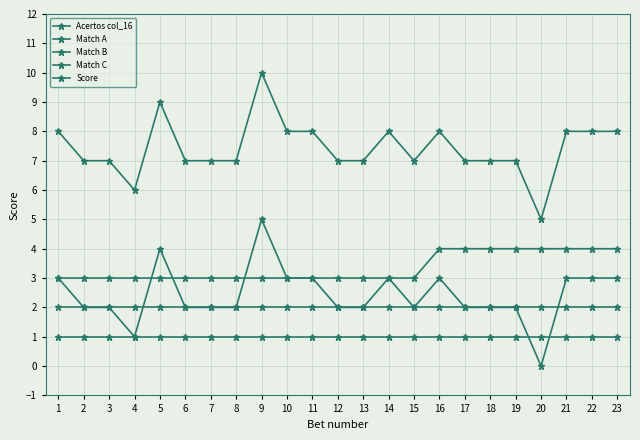

What is the sum of the Acertos col_16 values at 13 and 20?

12